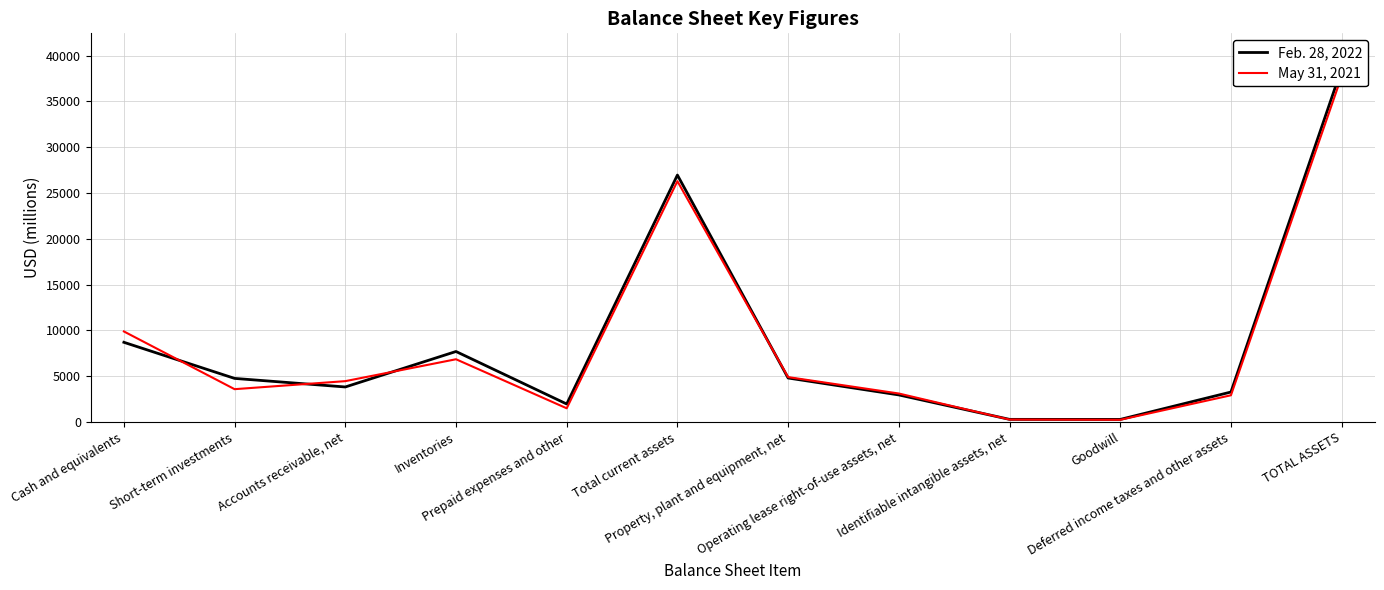

At which category does May 31, 2021 reach its first local valley?

Short-term investments